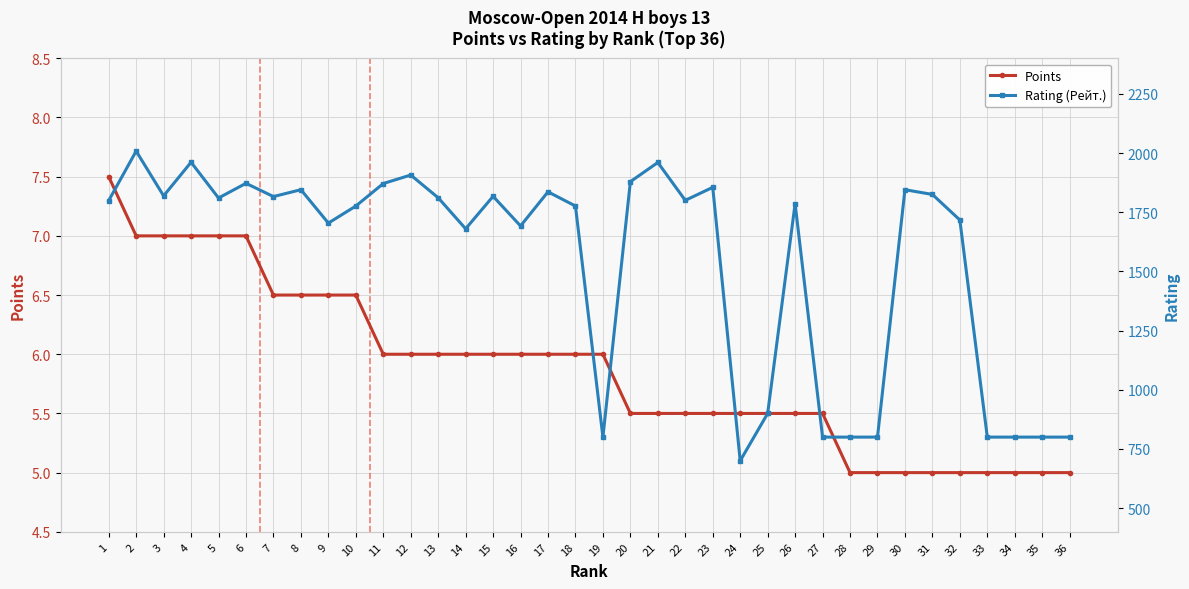

Where does the Points series first go above 6?

1